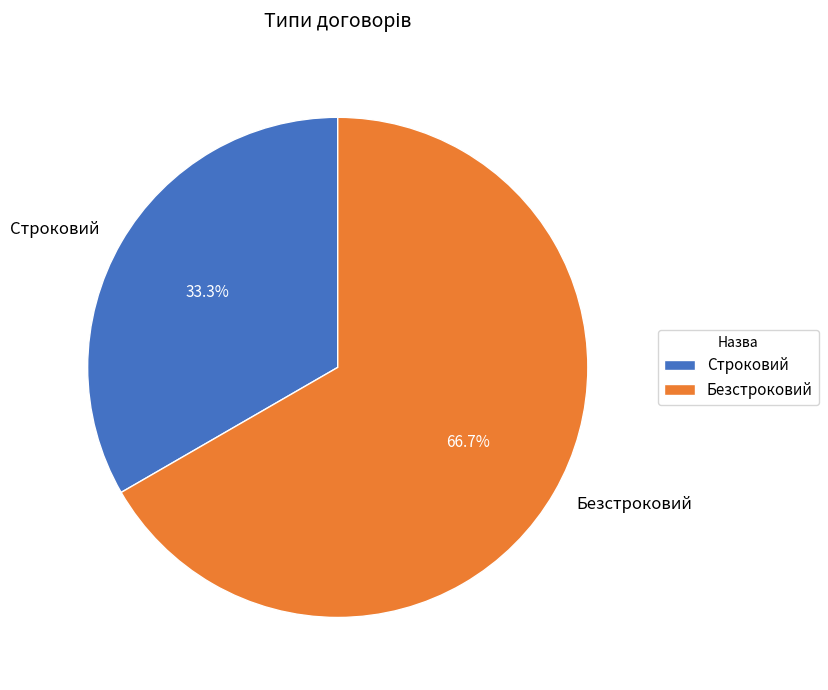

True or false: Безстроковий accounts for 56% of the total.

False